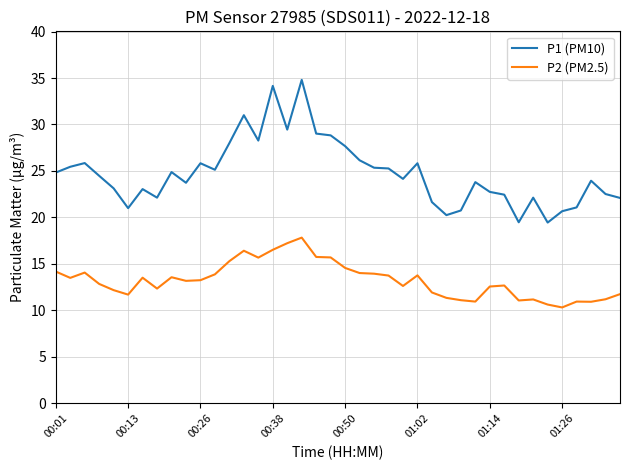

What is the lowest value of the P2 (PM2.5) series?

10.3